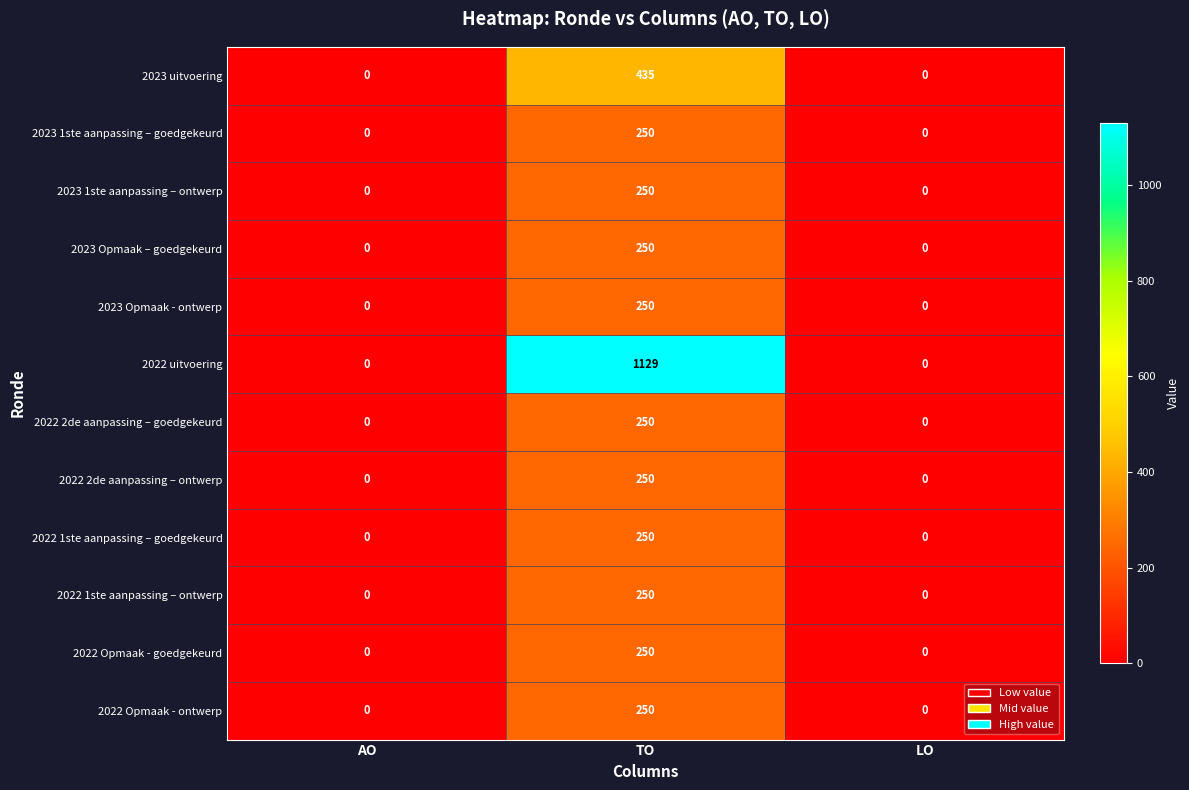

What is the maximum value shown in the chart?

1129